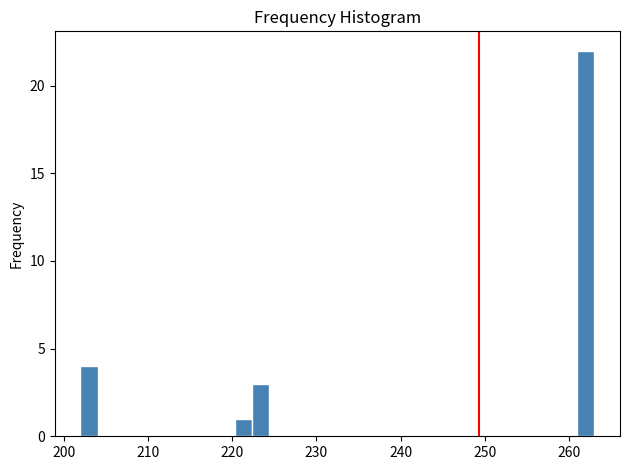

Around what value on the x-axis is the tallest bar? Give the approximate position of its centre, as read against the axis.

262